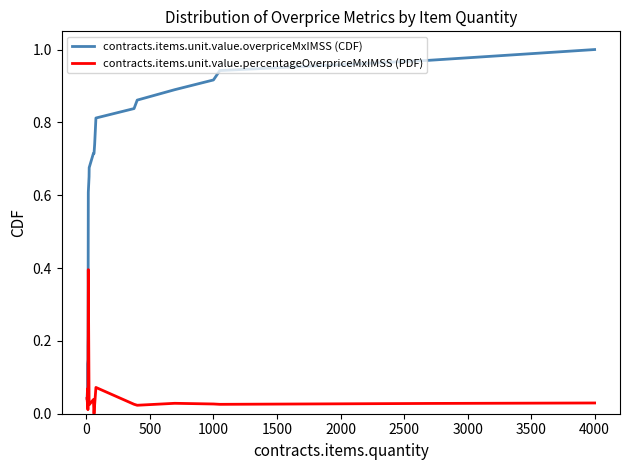

Is this an area chart (filled region under the line)?

No